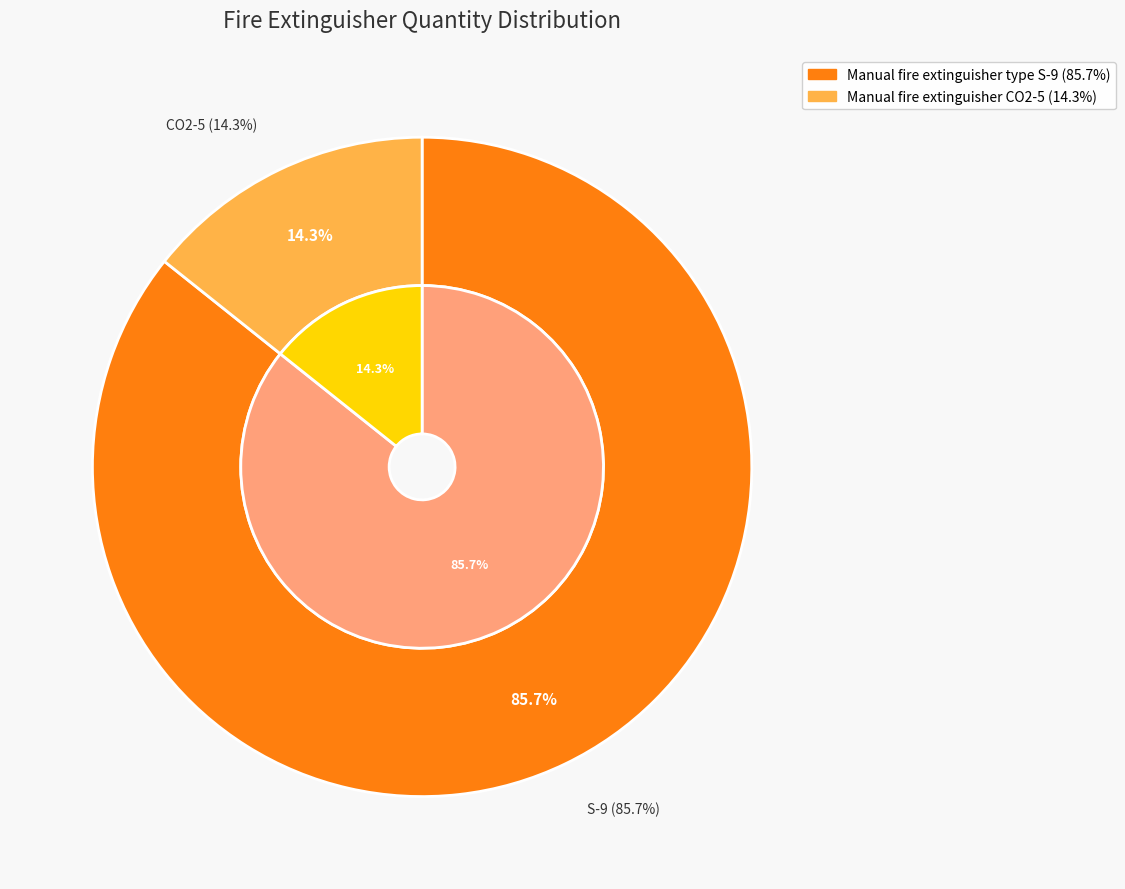

Rank the categories by value from highest to lowest.

Manual fire extinguisher type S-9, Manual fire extinguisher CO2-5